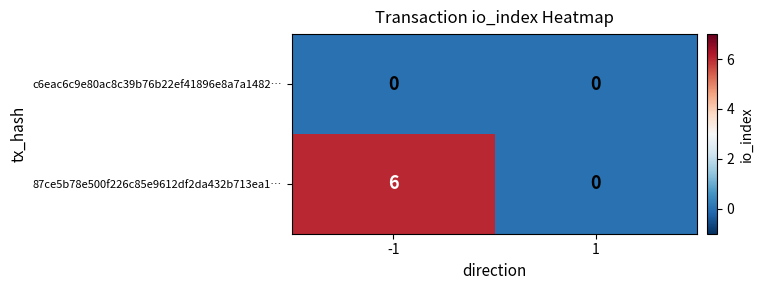

What is the greatest value displayed?

6